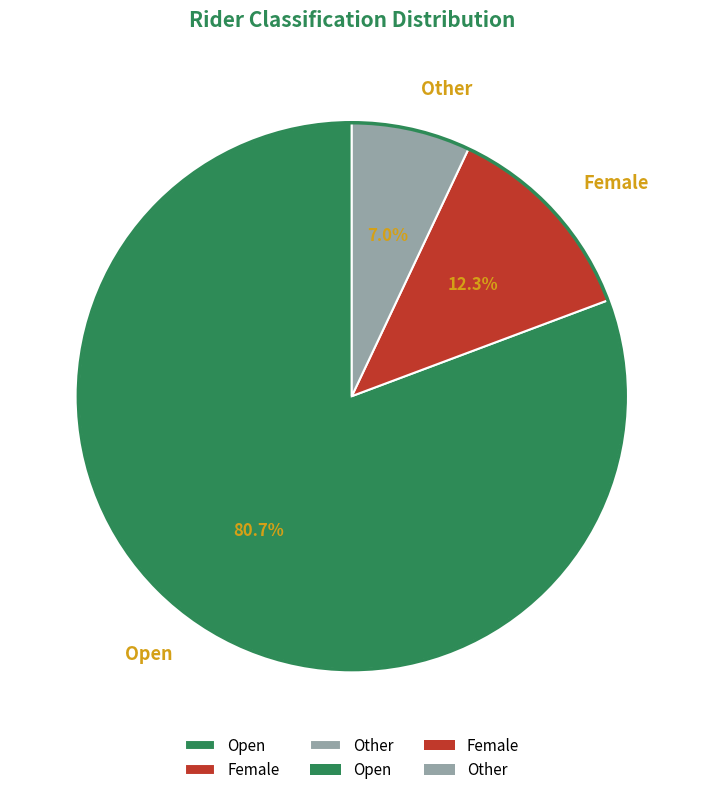

Between Female and Open, which is larger?

Open